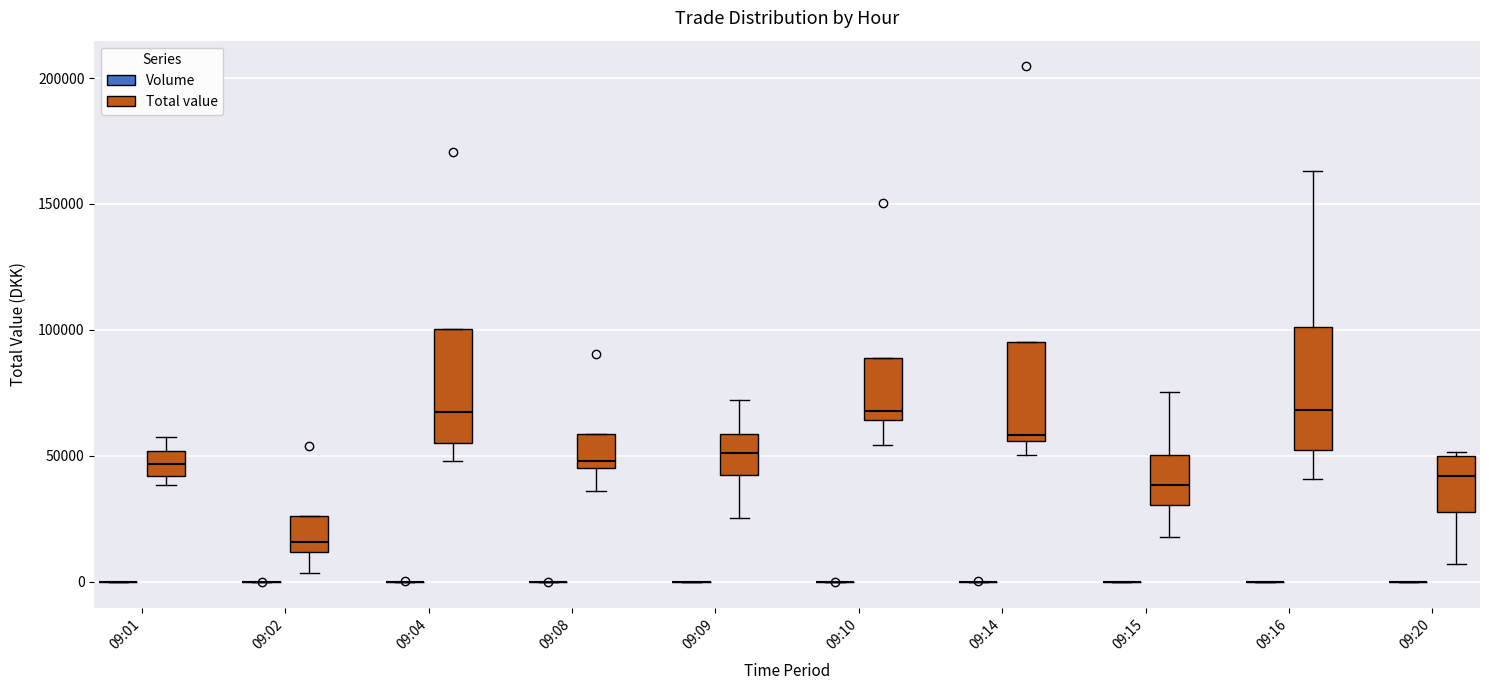

Reading left to right, read every box against the y-axis: the position of its median line, the range the box covers, and the ends of its whiskers. The values are not printed on the chart, so give them approximately, as read against the axis.

09:01 (Volume): box collapsed to a line at 0, whiskers 0 to 0
09:01 (Total value): median 45000, box 40000 to 50000, whiskers 40000 (just below the box's lower edge) to 55000
09:02 (Volume): box collapsed to a line at 0, whiskers 0 to 0
09:02 (Total value): median 15000, box 10000 to 25000, whiskers 5000 to 25000
09:04 (Volume): box collapsed to a line at 0, whiskers 0 to 0
09:04 (Total value): median 65000, box 55000 to 100000, whiskers 50000 to 100000
09:08 (Volume): box collapsed to a line at 0, whiskers 0 to 0
09:08 (Total value): median 50000, box 45000 to 60000, whiskers 35000 to 60000
09:09 (Volume): box collapsed to a line at 0, whiskers 0 to 0
09:09 (Total value): median 50000, box 40000 to 60000, whiskers 25000 to 70000
09:10 (Volume): box collapsed to a line at 0, whiskers 0 to 0
09:10 (Total value): median 70000, box 65000 to 90000, whiskers 55000 to 90000
09:14 (Volume): box collapsed to a line at 0, whiskers 0 to 0
09:14 (Total value): median 60000, box 55000 to 95000, whiskers 50000 to 95000
09:15 (Volume): box collapsed to a line at 0, whiskers 0 to 0
09:15 (Total value): median 40000, box 30000 to 50000, whiskers 20000 to 75000
09:16 (Volume): box collapsed to a line at 0, whiskers 0 to 0
09:16 (Total value): median 70000, box 50000 to 100000, whiskers 40000 to 165000
09:20 (Volume): box collapsed to a line at 0, whiskers 0 to 0
09:20 (Total value): median 40000, box 30000 to 50000, whiskers 5000 to 50000 (just above the box's upper edge)